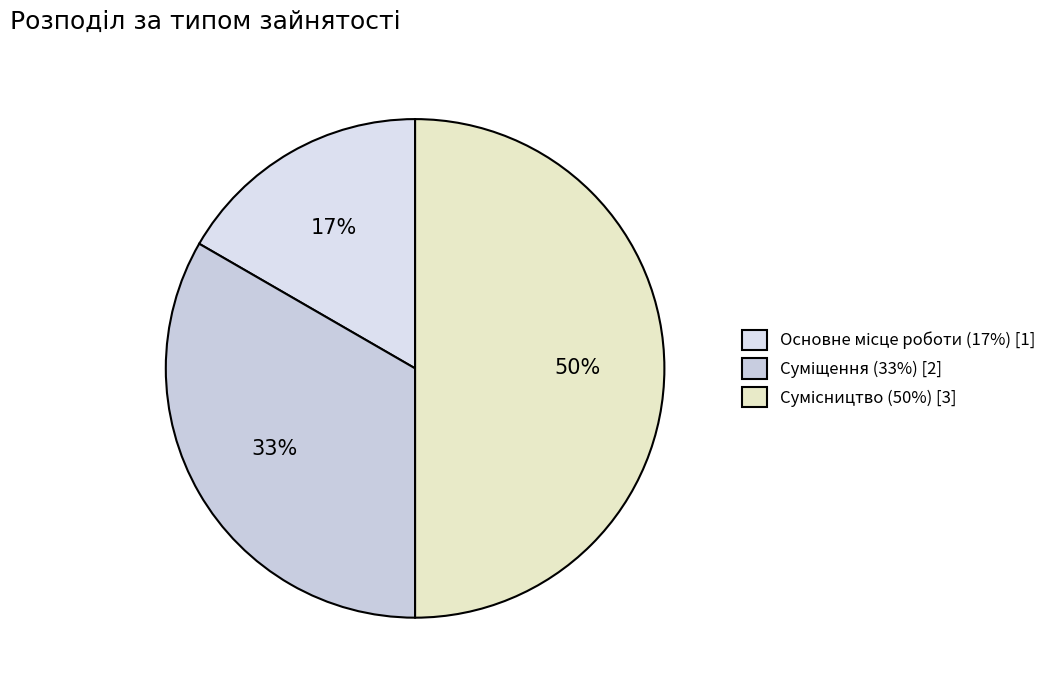

Count the number of slices in the pie.

3